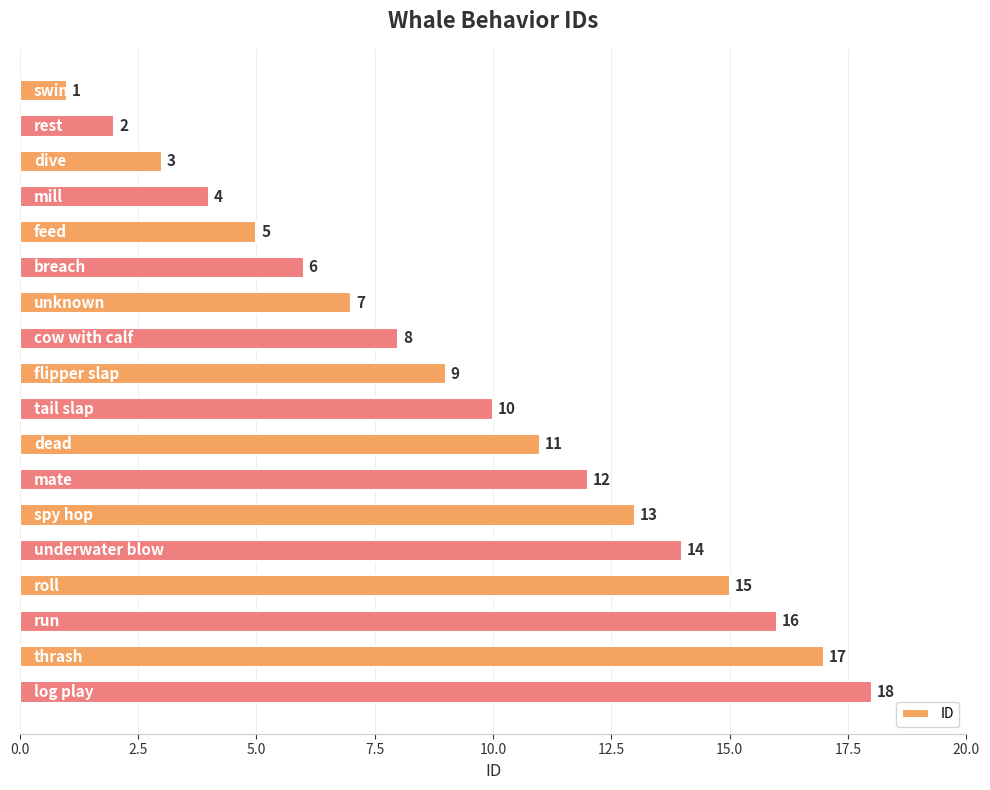

What is the value of the 2nd bar from the top?

2